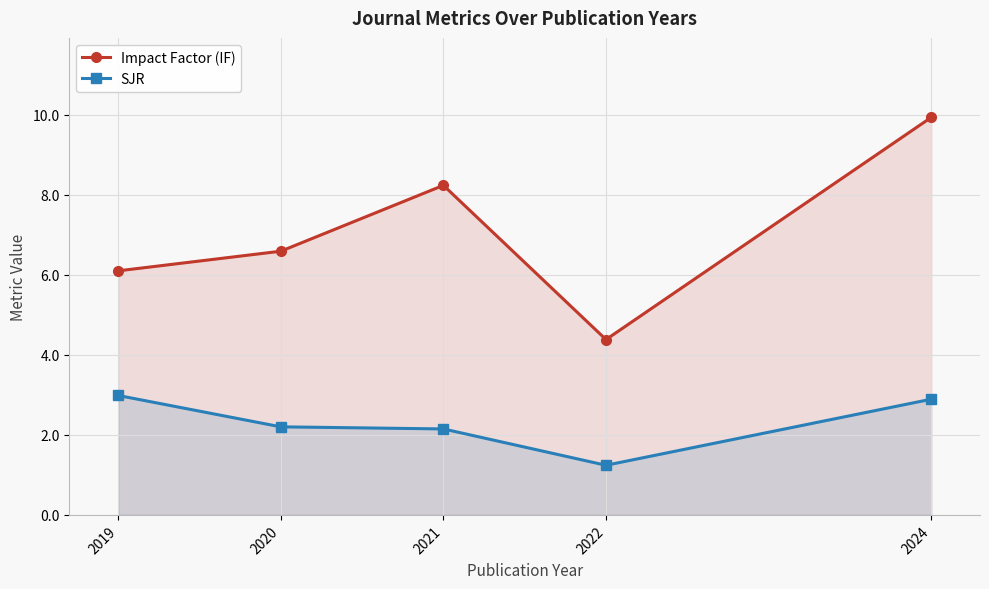

At which category does the chart reach its peak across all series?

2024